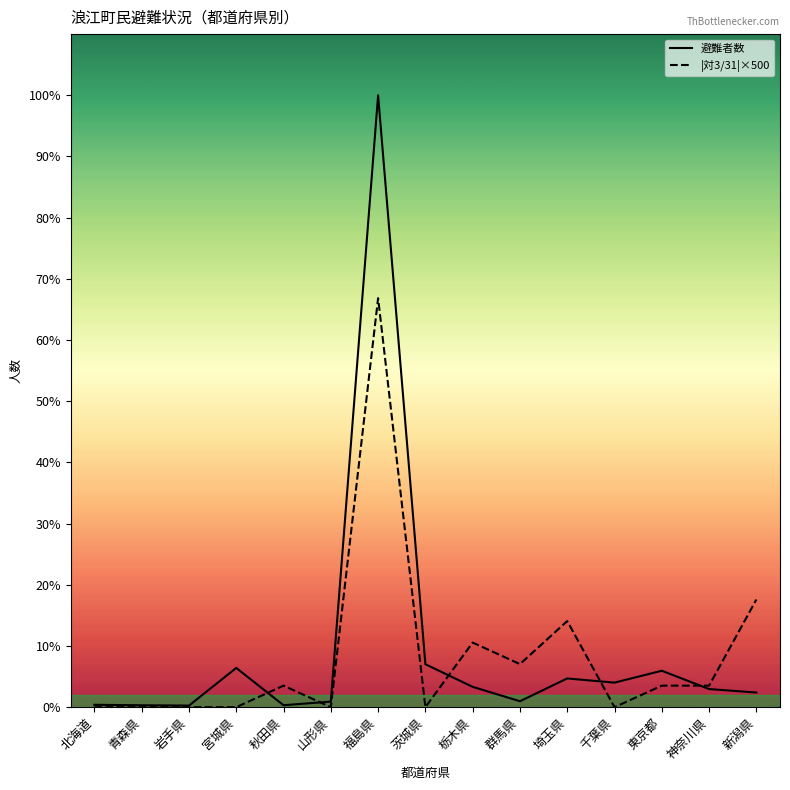

Rank the series by their maximum value, from highest to lowest.

避難者数, |対3/31|×500